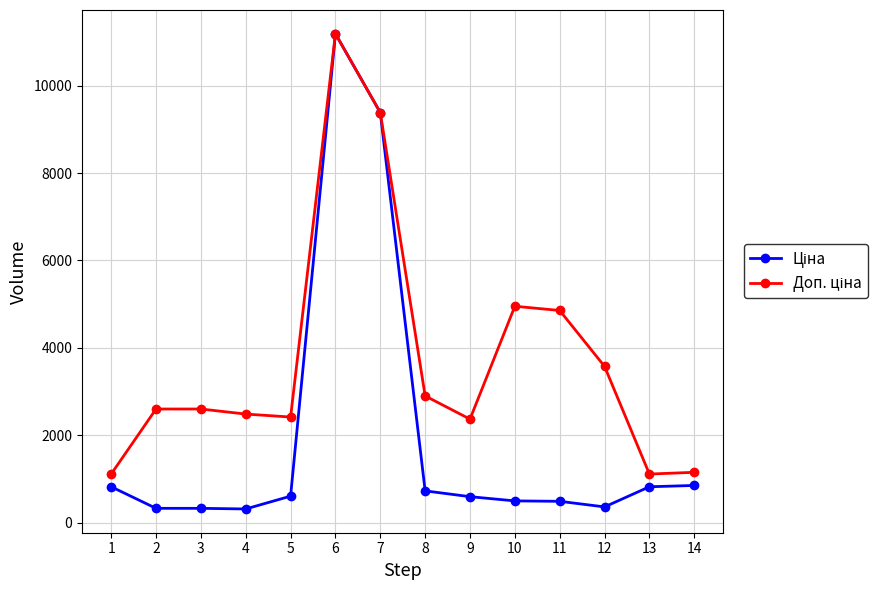

Count the number of categories in the chart.

14